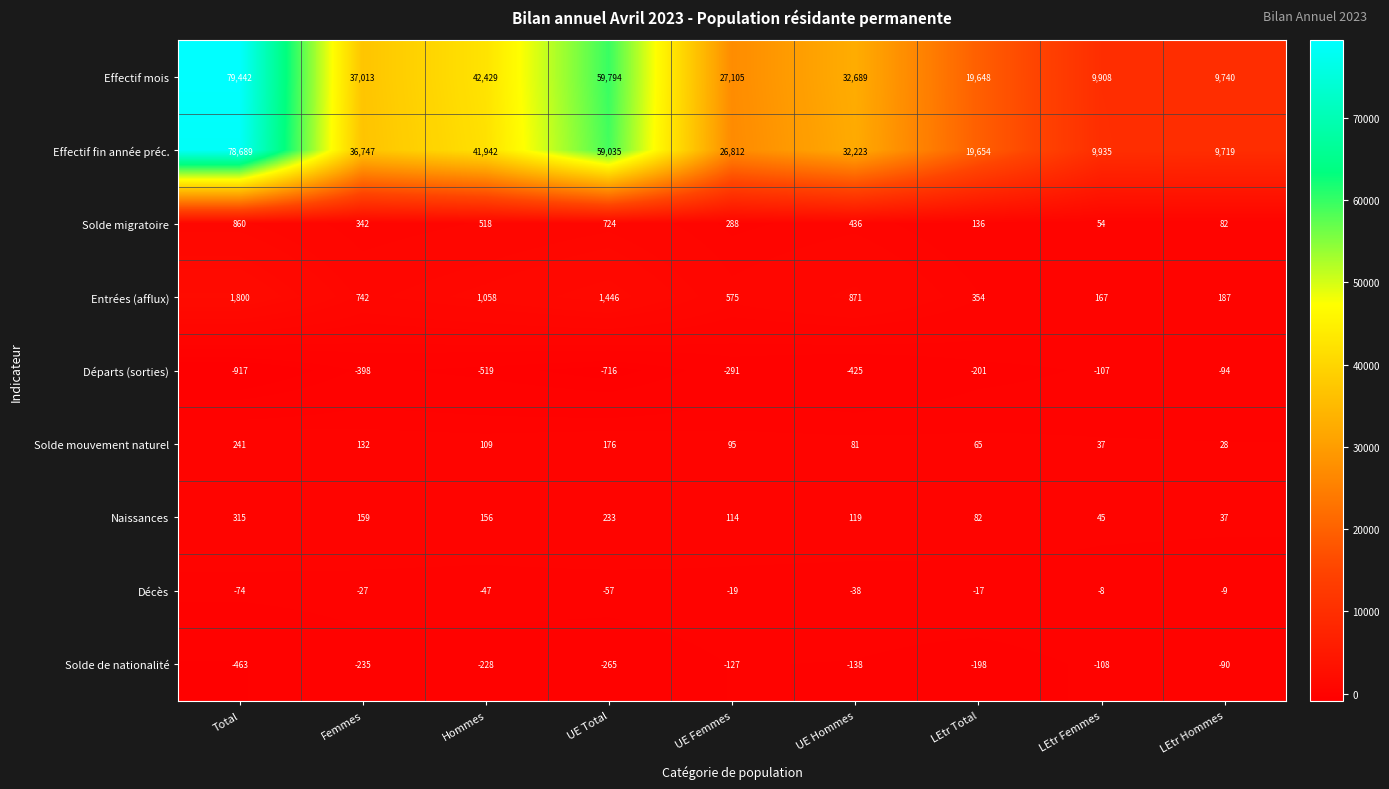

List the series in order of their peak value, highest first.

Effectif mois, Effectif fin année préc., Entrées (afflux), Solde migratoire, Naissances, Solde mouvement naturel, Décès, Solde de nationalité, Départs (sorties)